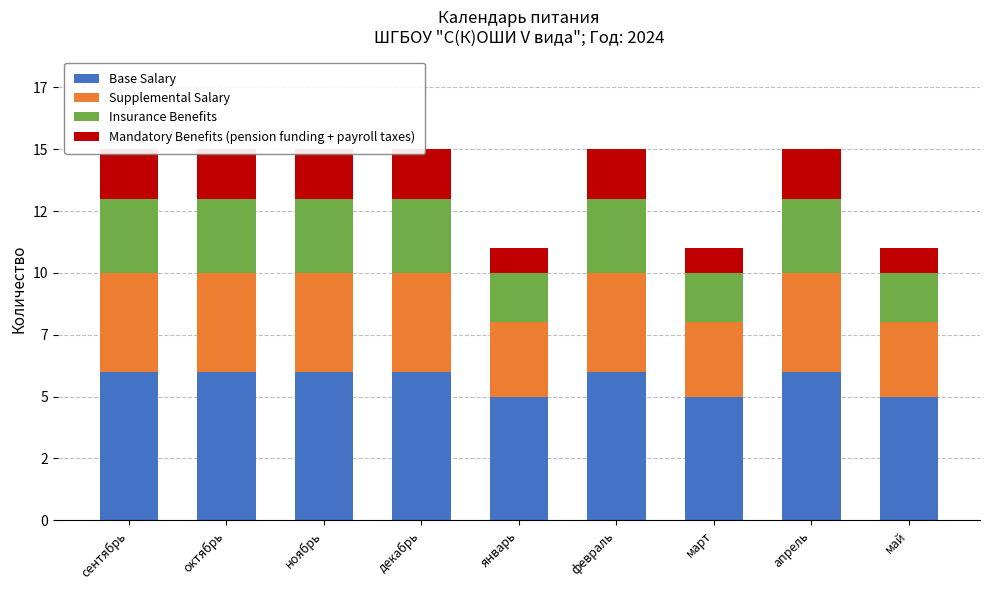

At which category is the sum across all series the highest?

сентябрь